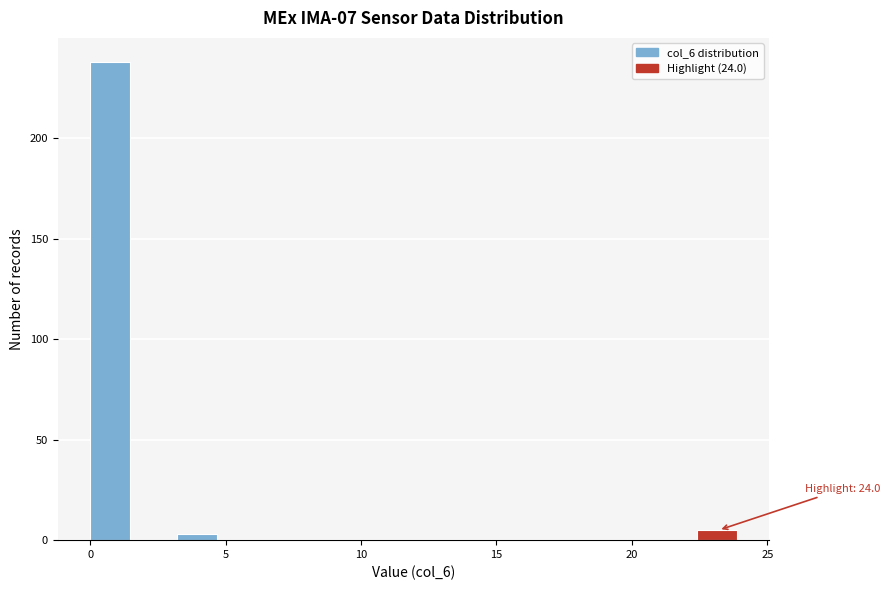

Read against the x-axis, roughly where is the centre of the tallest bar?

0.5